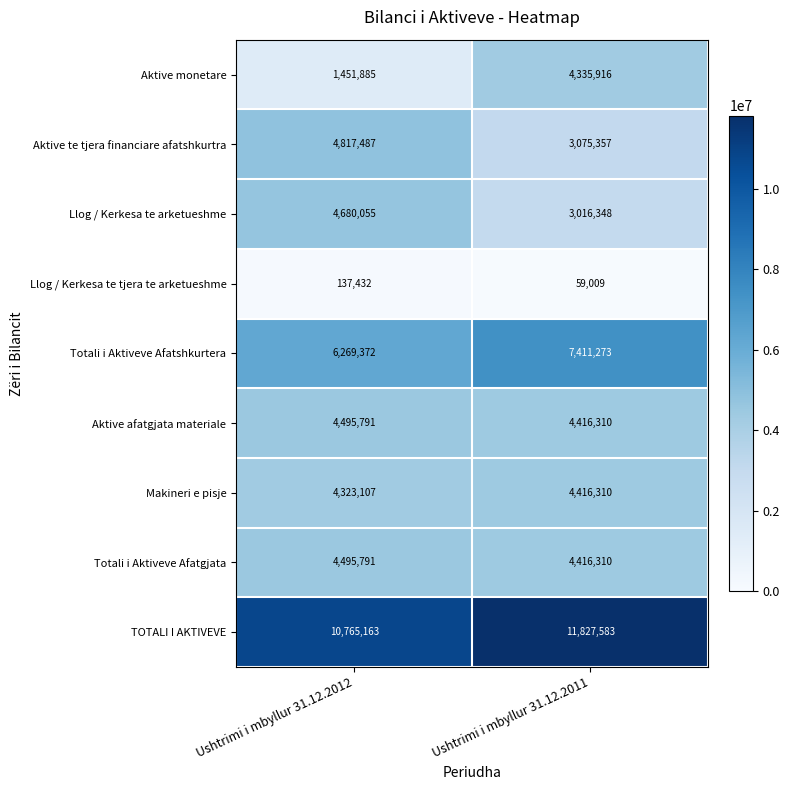

Which series has the largest range (max minus min)?

Aktive monetare